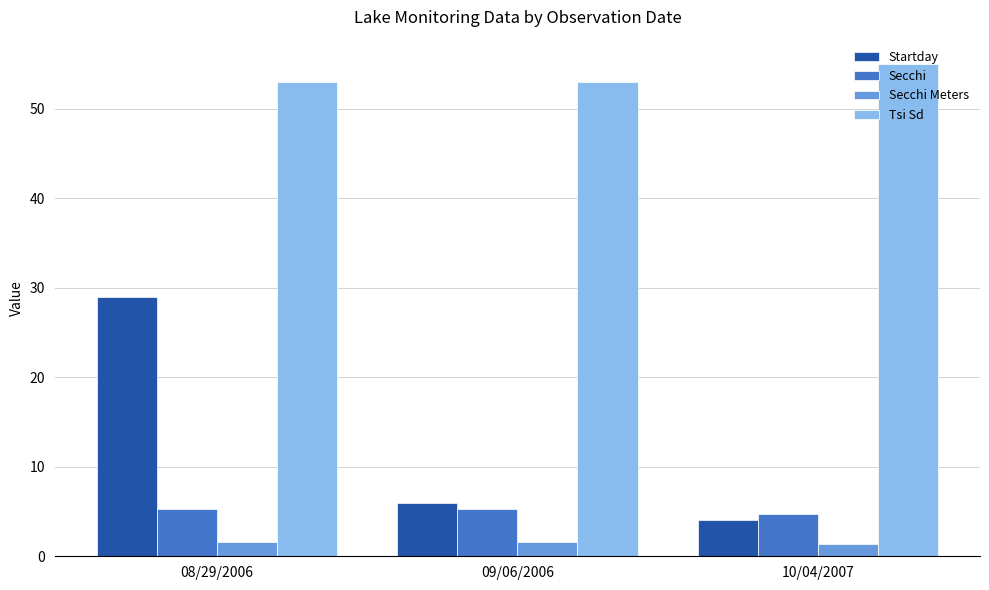

Rank the series by their maximum value, from highest to lowest.

Tsi Sd, Startday, Secchi, Secchi Meters